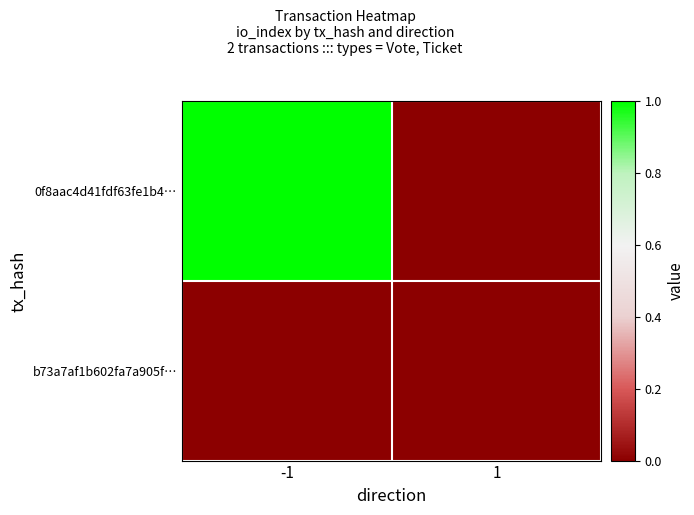

How many series are shown in this chart?

2